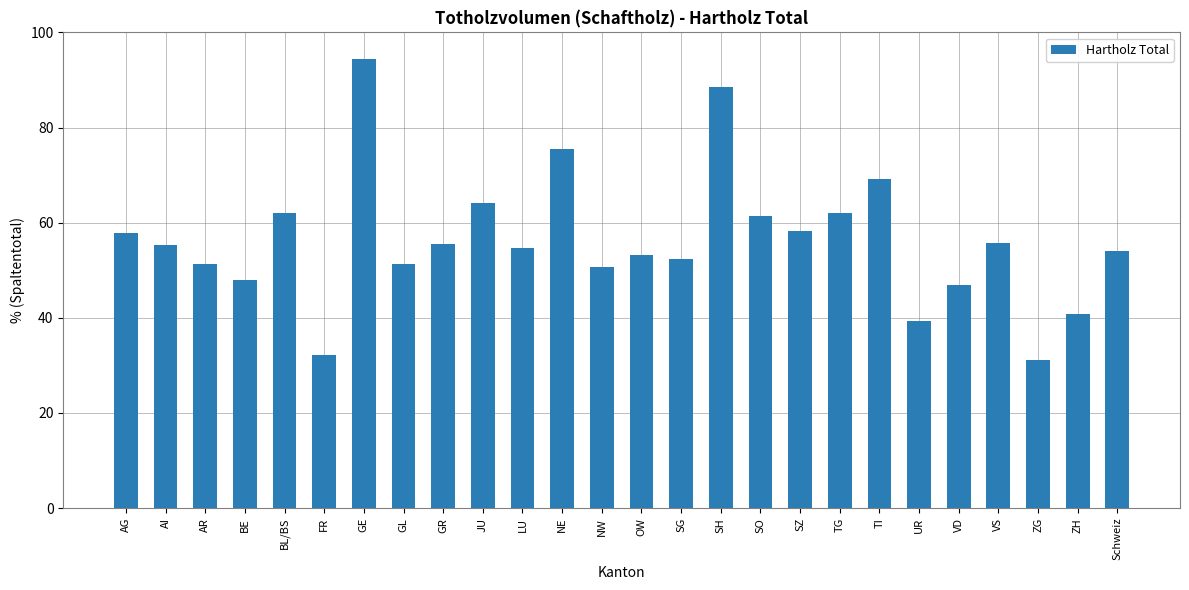

What is the change in value from GE to ZG?

-63.4